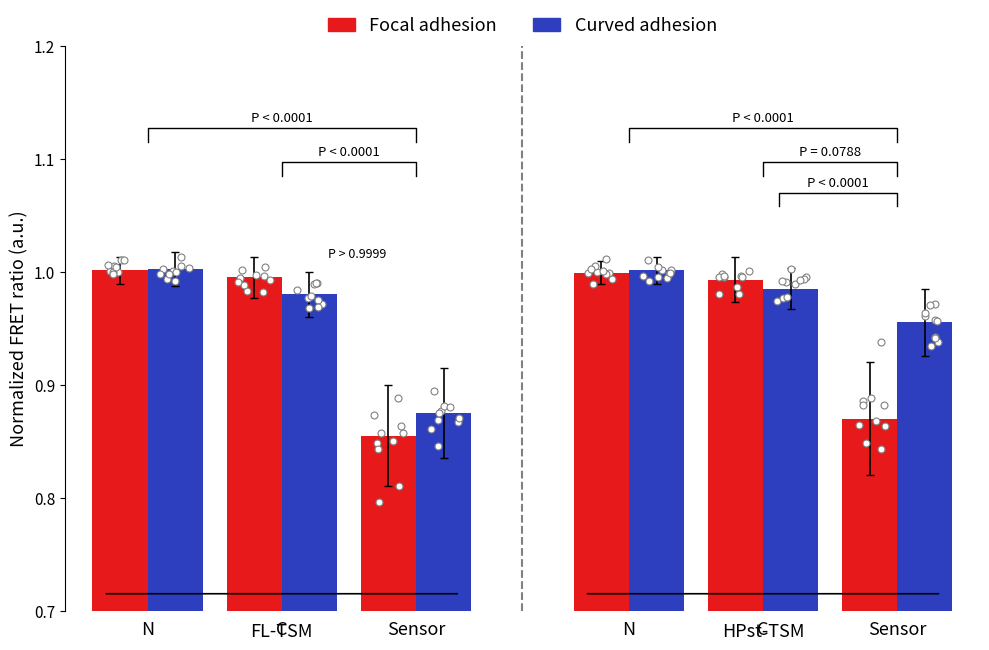

At how many categories does at least one series exceed 0?

6